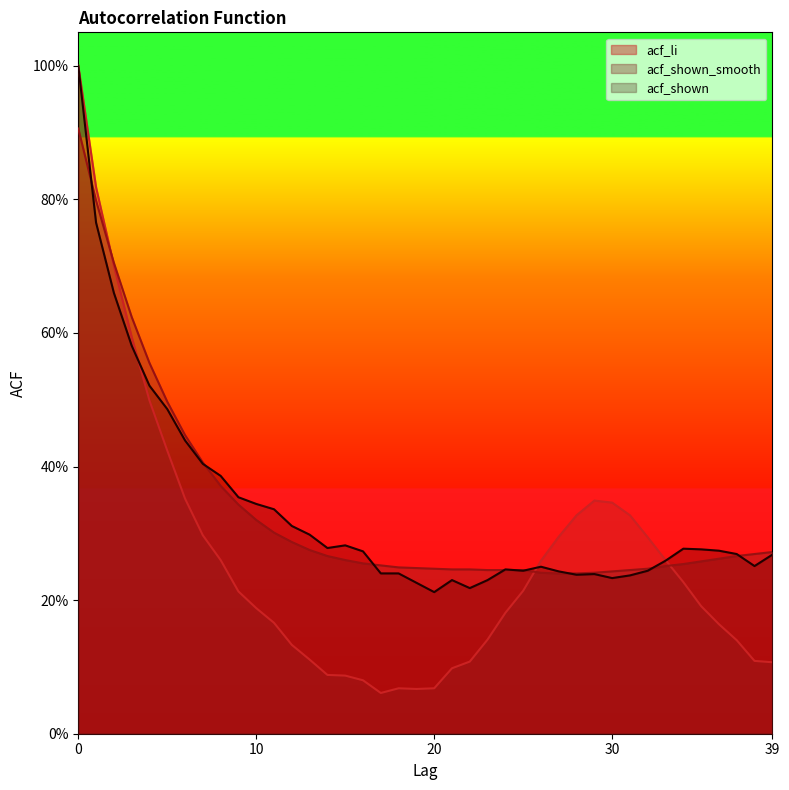

How many acf_shown values are between 0 and 1?

40